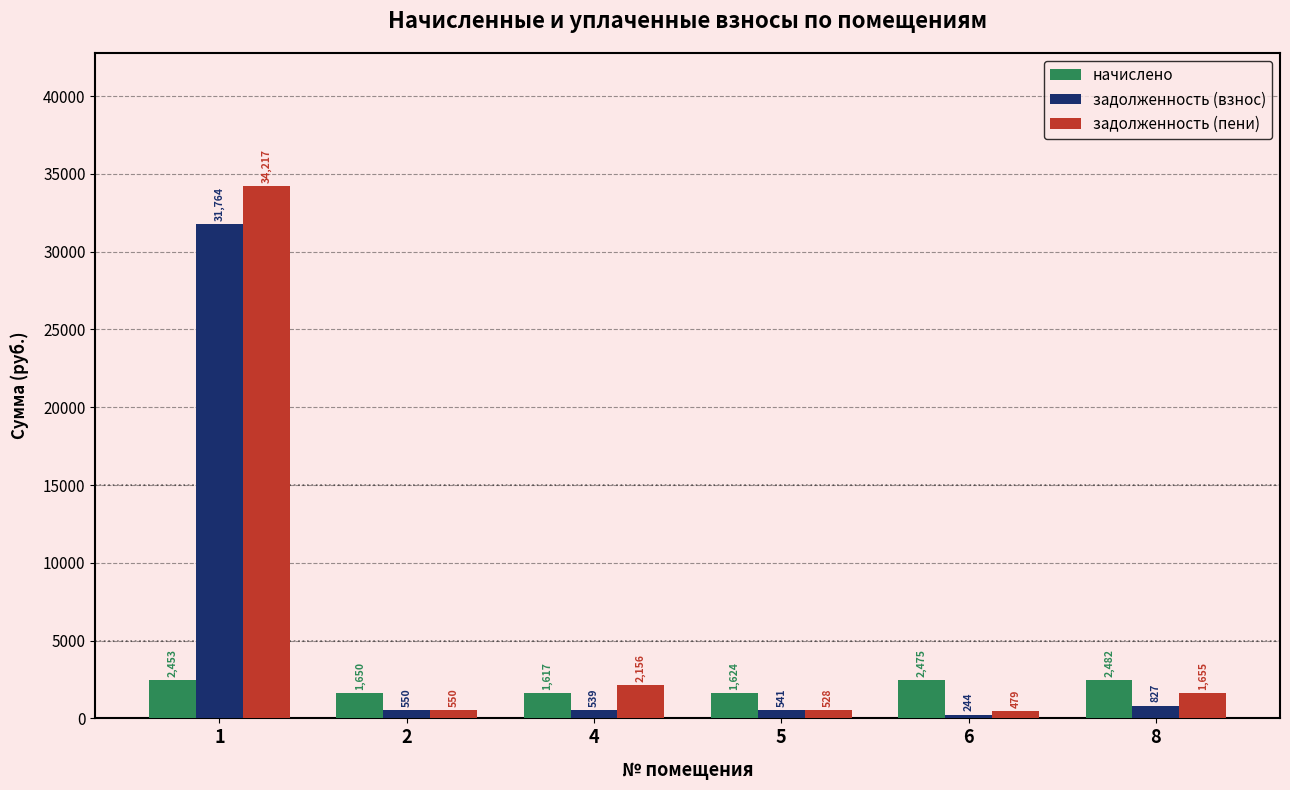

The value of задолженность (пени) at 4 is 2155.6. True or false?

True